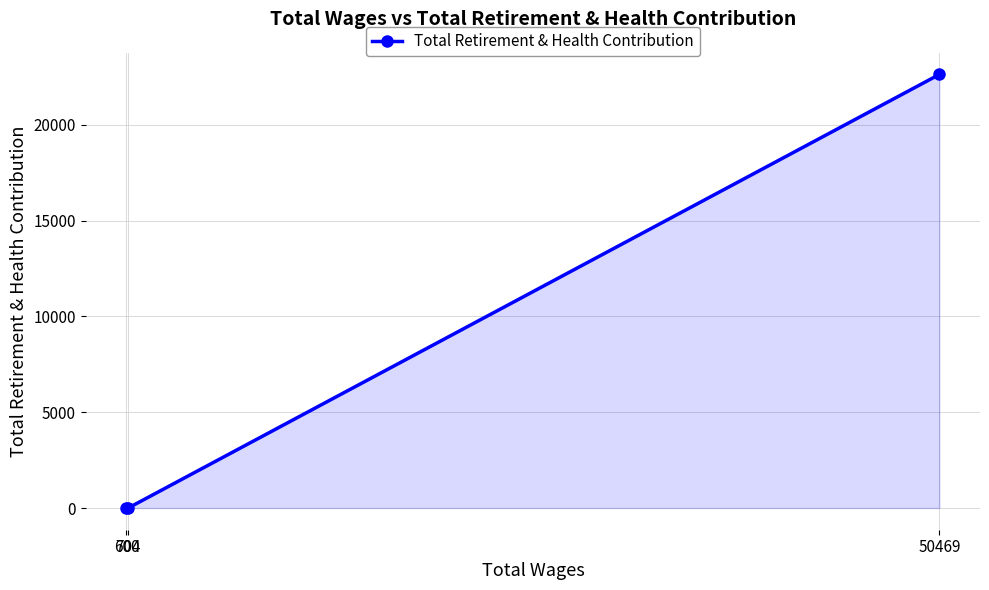

What is the sum of the values at 50469 and 704?

22625